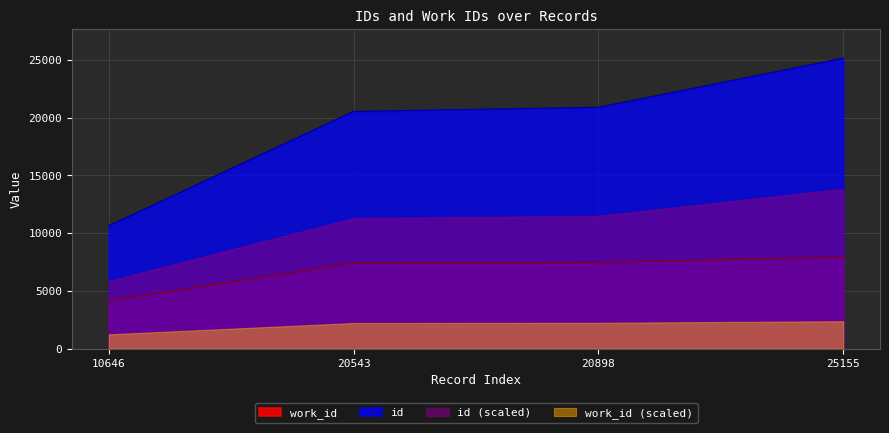

Count the number of data series in this chart.

4